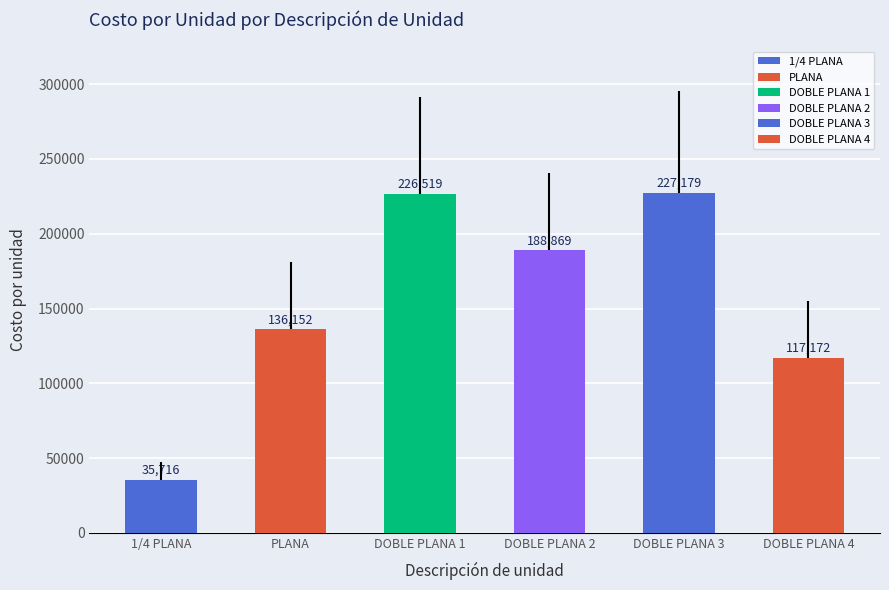

The value of Inserción en medios impresos at Contratante is 218099. True or false?

False